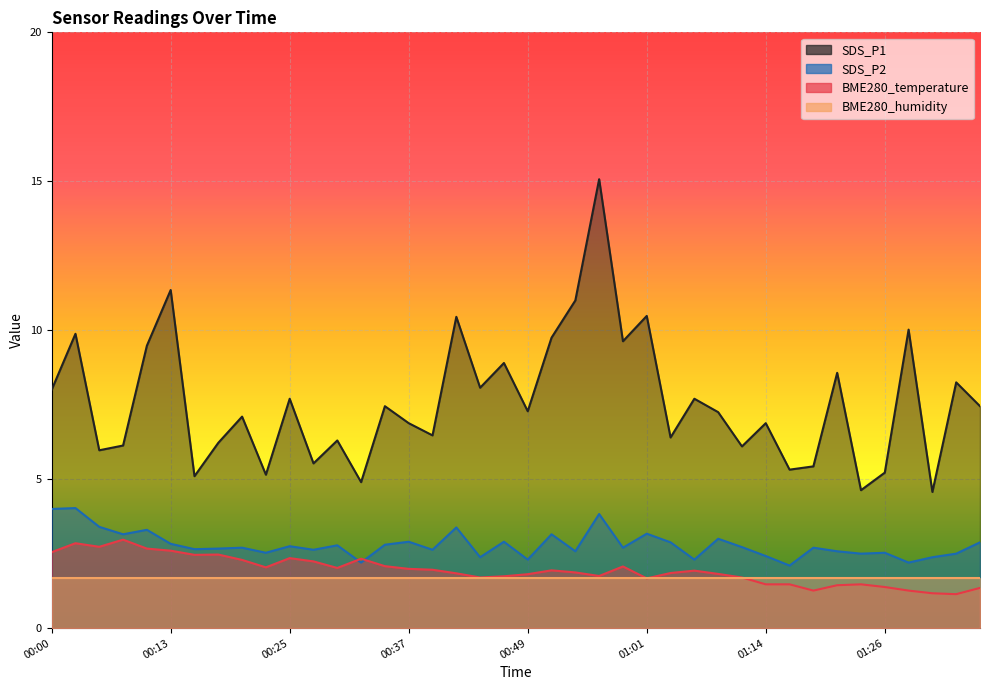

Between 00:13 and 00:27, which series saw the biggest shift?

SDS_P1